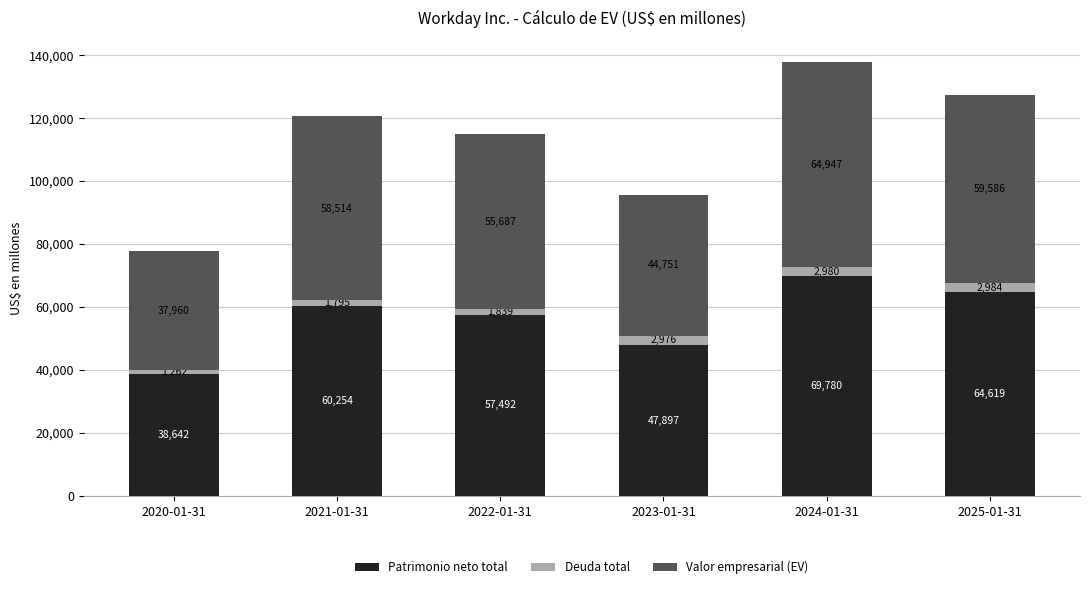

How many Patrimonio neto total values are between 47897 and 64619?

4